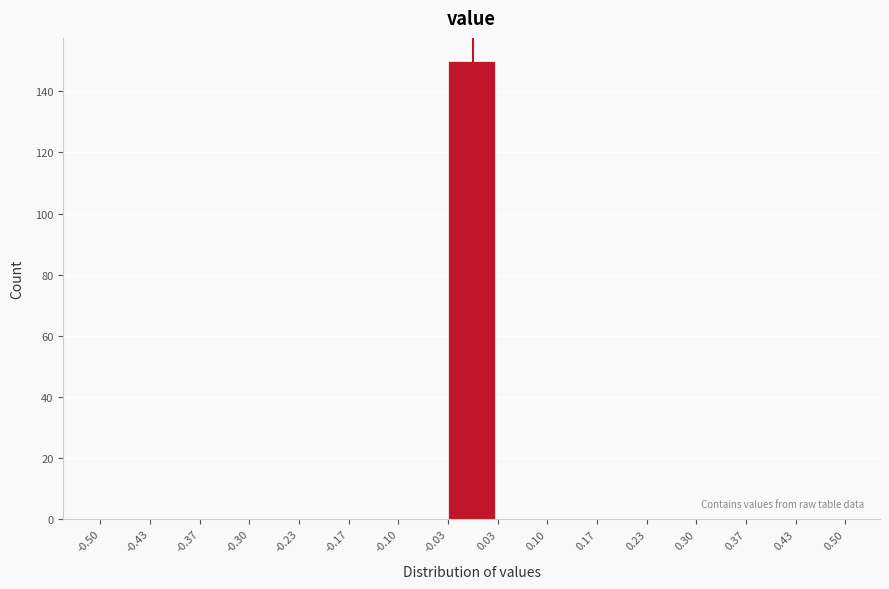

How tall is the bar that spans -0.03 to 0.03 on the x-axis? The values are not printed on the chart, so give them approximately, as read against the axis.

150